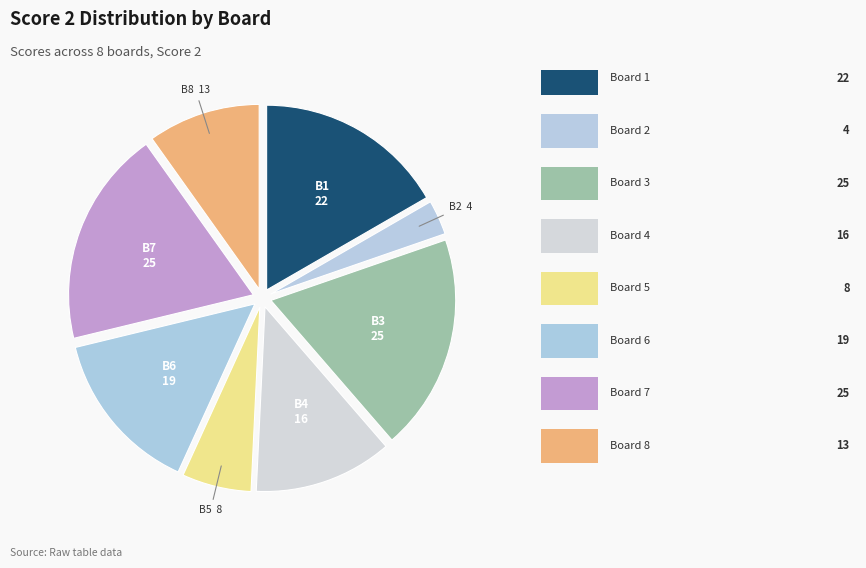

Count the number of slices in the pie.

8